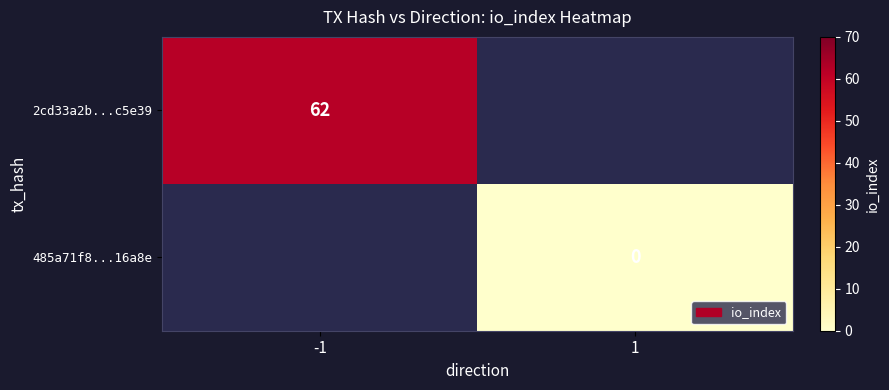

The value of 2cd33a2b...c5e39 at -1 is 30. True or false?

False